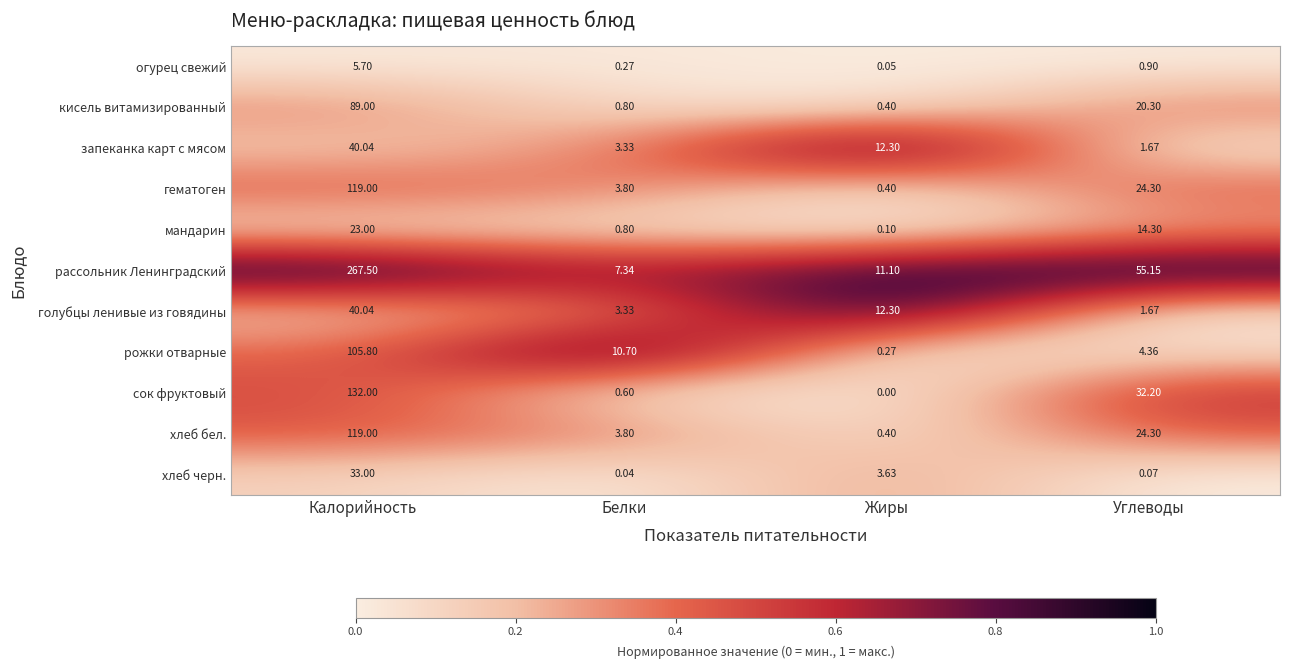

Rank the categories by гематоген value from lowest to highest.

Жиры, Белки, Углеводы, Калорийность